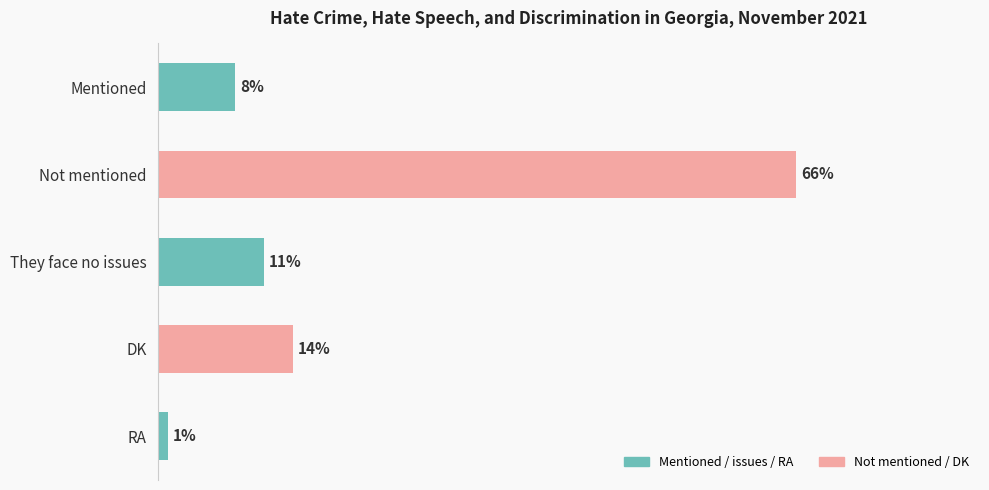

Which category has the highest value across all series?

Not mentioned